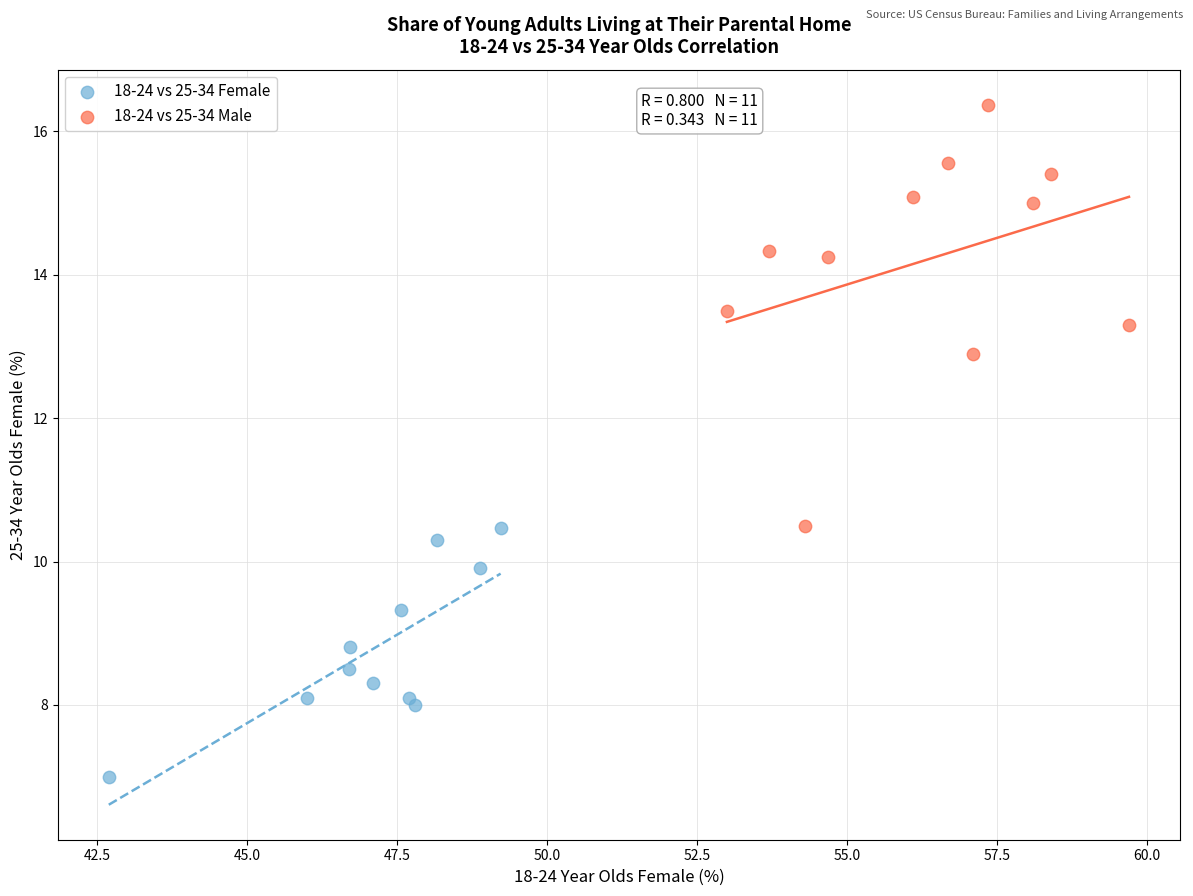

Which series contains the highest Y value?

18-24 vs 25-34 Male